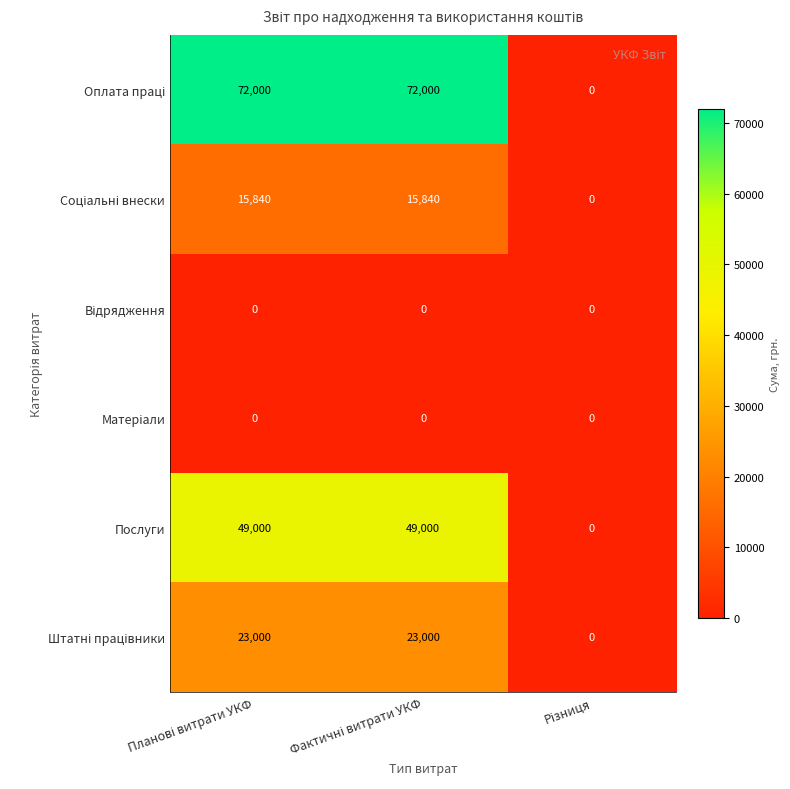

What is the average value of the Послуги series?

32667